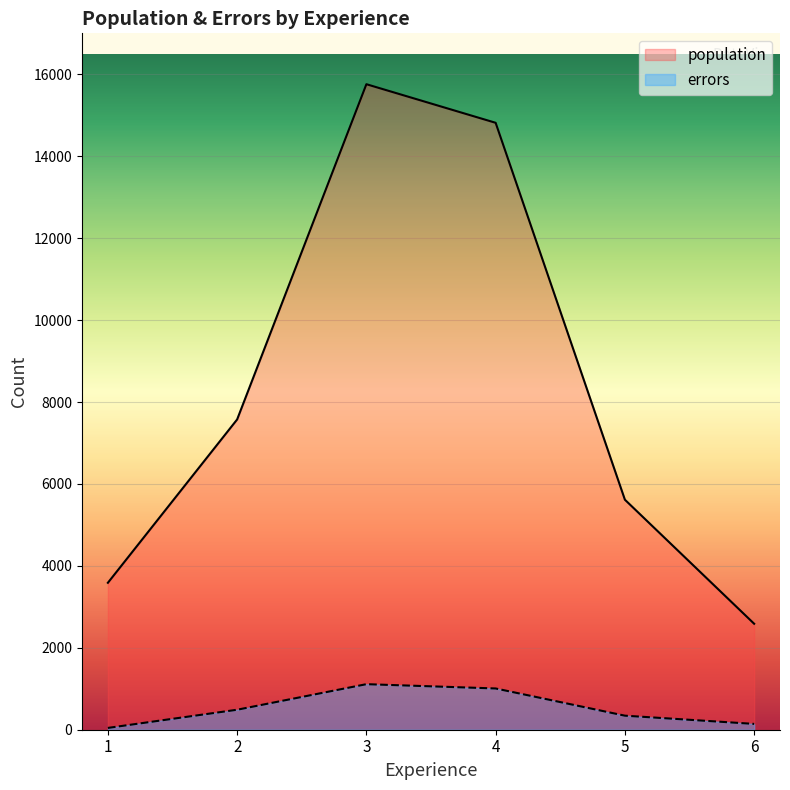

Rank the series at 1 from lowest to highest value.

errors, population